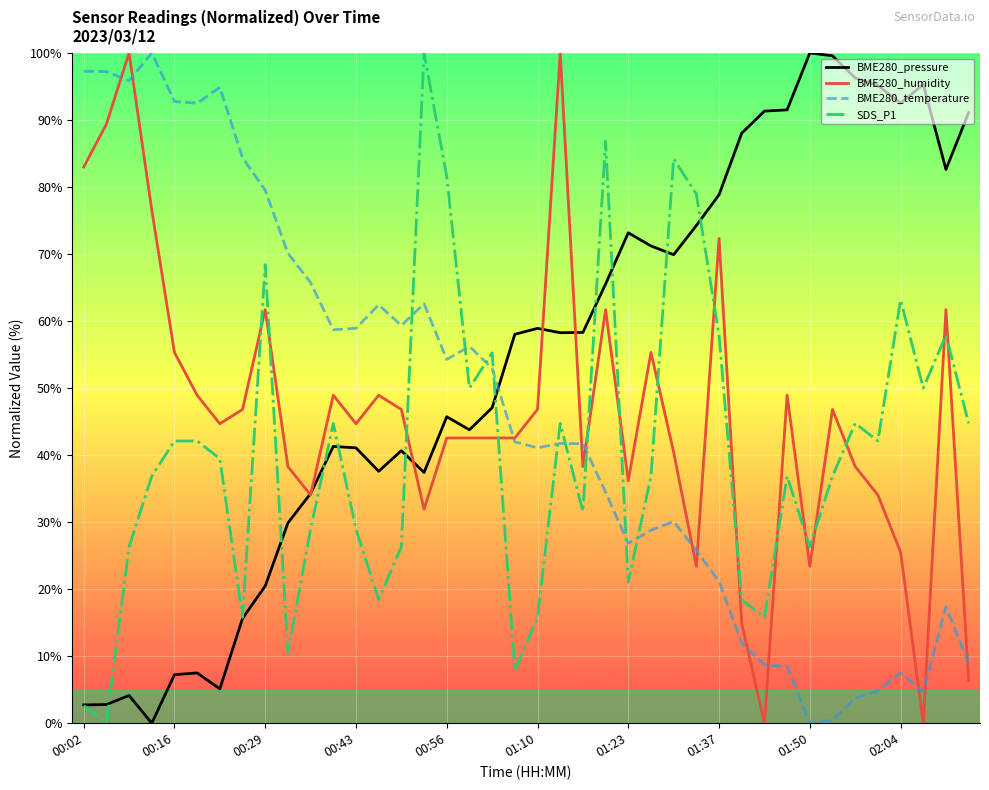

What is the maximum value for SDS_P1?

100.0